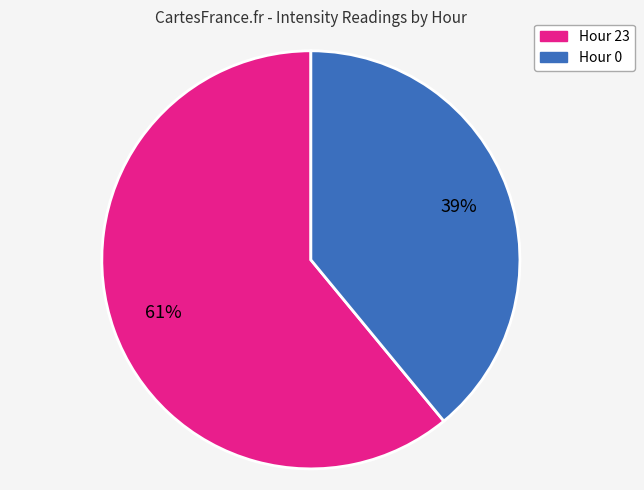

To the nearest percent, what is the difference between the largest and smallest slice percentages?

22%